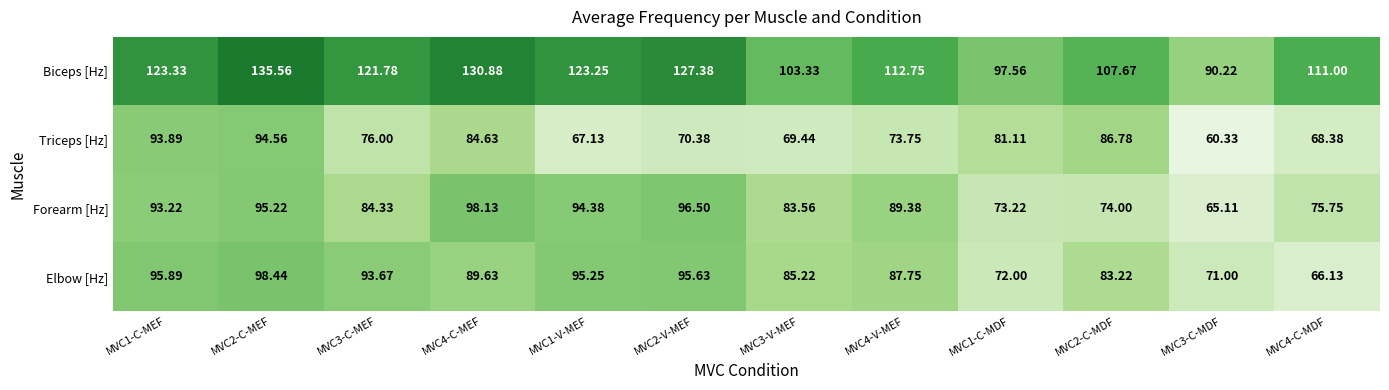

How many distinct data groups are displayed?

4